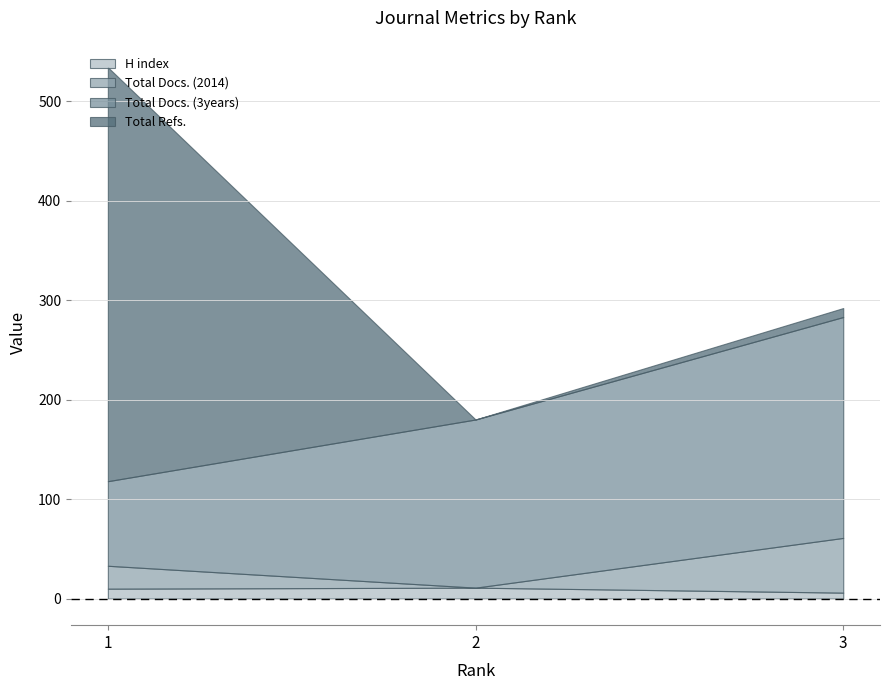

What is the approximate value of H index at 2?

11